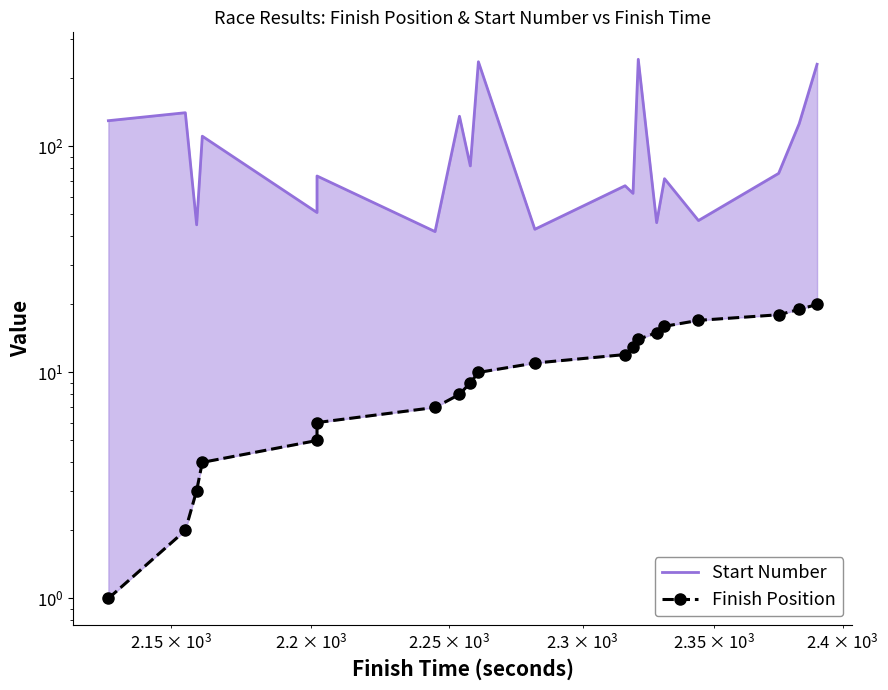

Rank the series by their average value, from lowest to highest.

Finish Position, Start Number